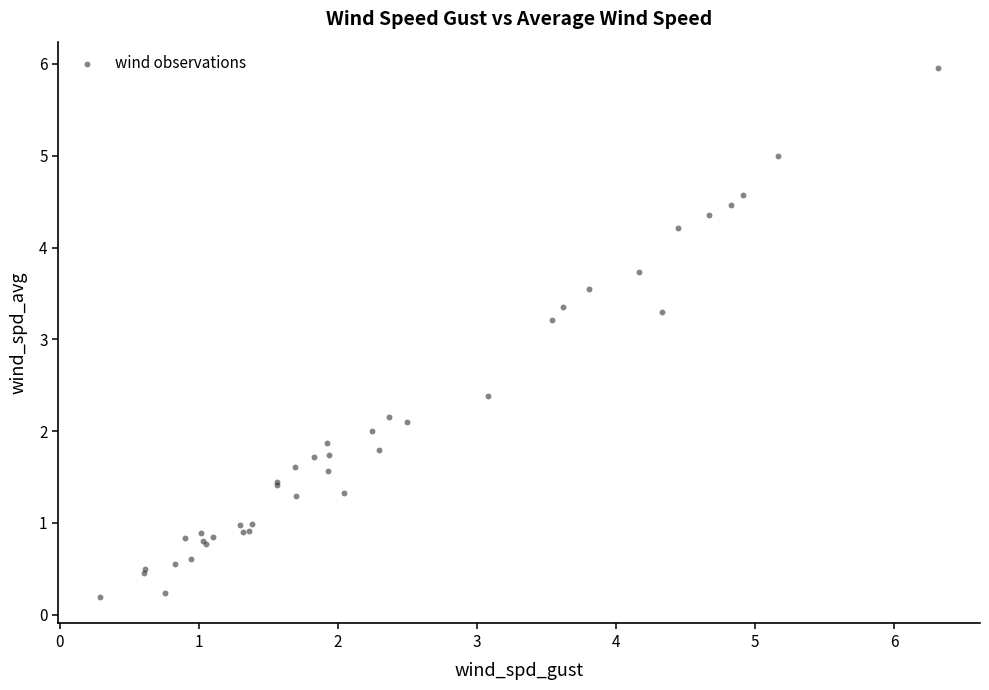

What Y value in the scatter plot is closest to 3?

3.2